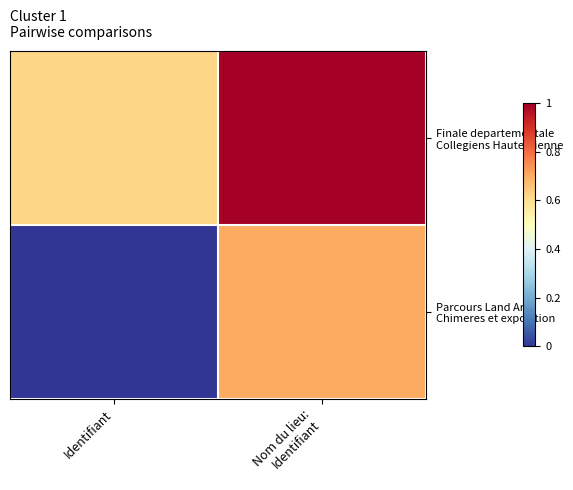

At which category does the chart reach its minimum across all series?

Identifiant